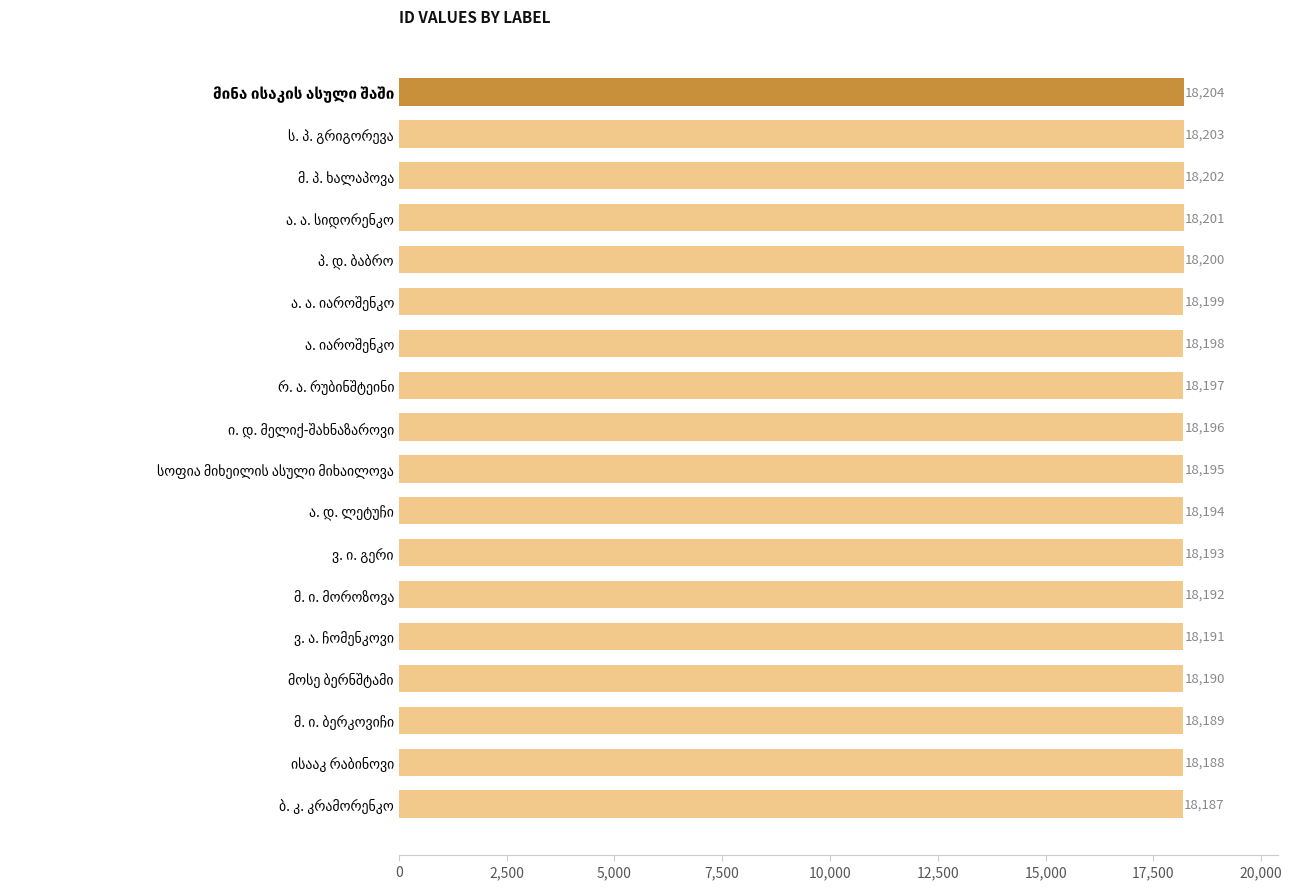

What is the value of the 2nd bar from the top?

18203